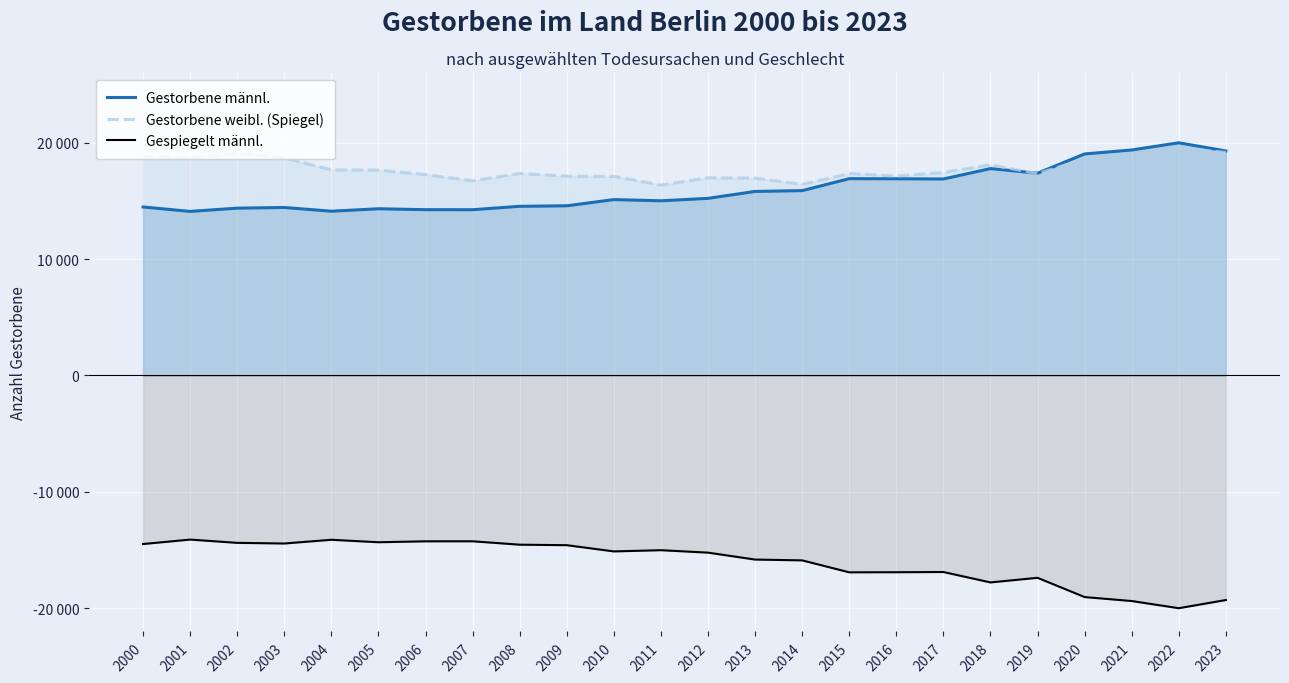

Rank the series at 2001 from highest to lowest value.

Gestorbene weibl. (Spiegel), Gestorbene männl., Gespiegelt männl.